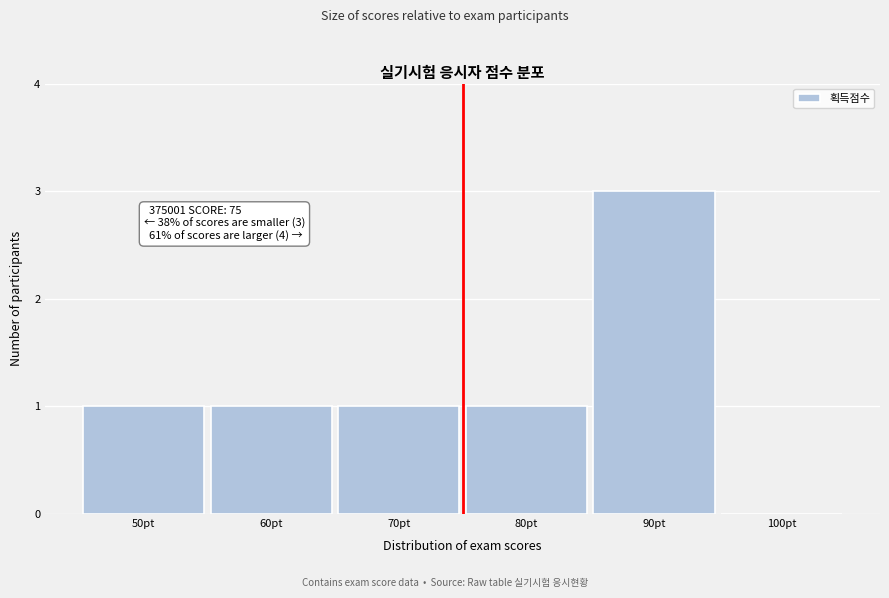

Which range on the x-axis has the tallest bar?

85 to 95